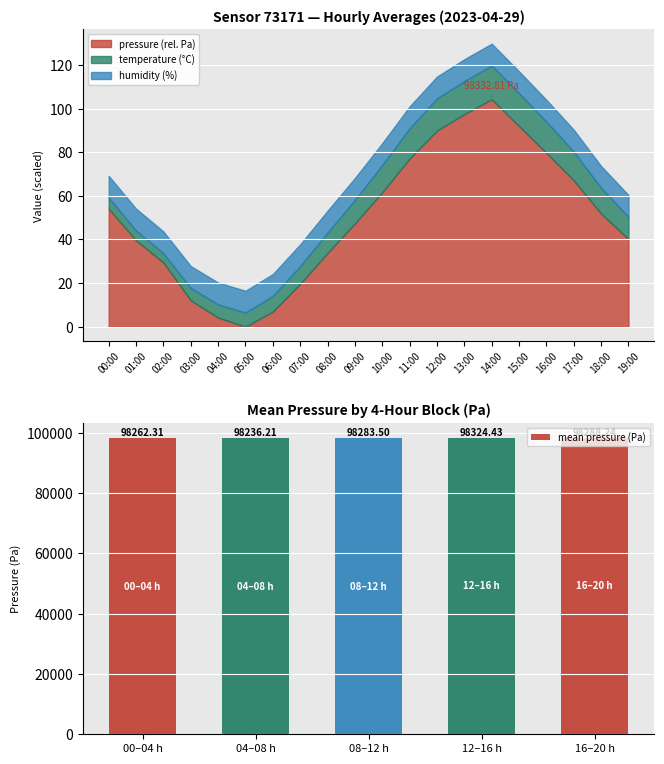

List the labels in order of mean pressure (Pa) value, smallest first.

04–08 h, 00–04 h, 08–12 h, 16–20 h, 12–16 h